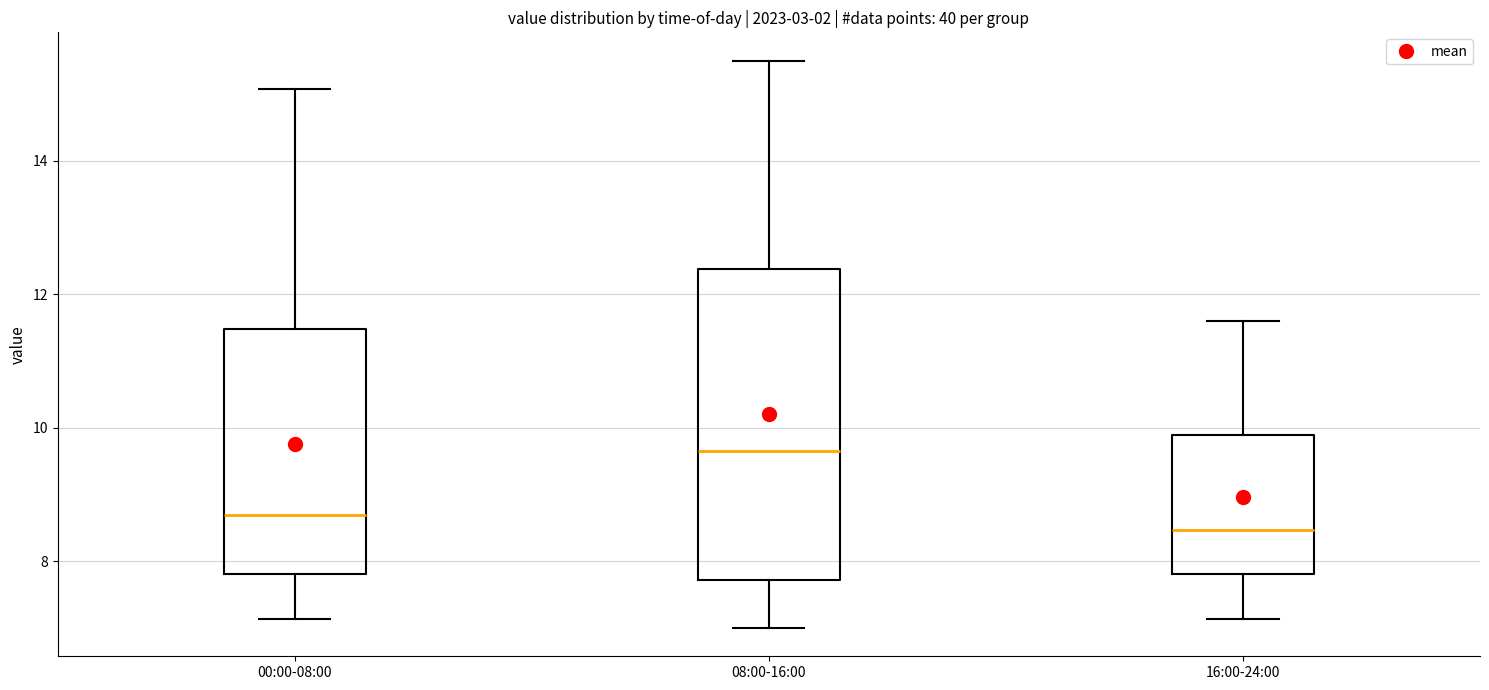

Where is the lower edge of the box for 00:00-08:00 on the y-axis? The values are not printed on the chart, so give them approximately, as read against the axis.

7.8